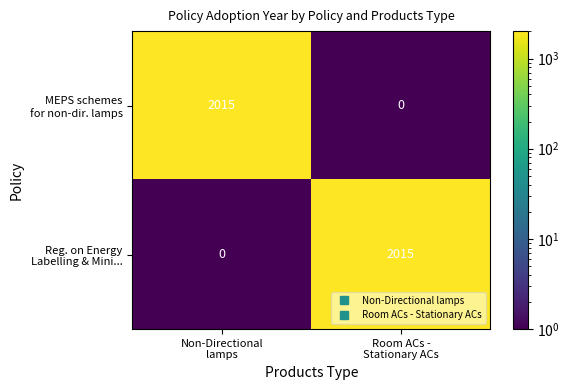

Count the number of categories in the chart.

2